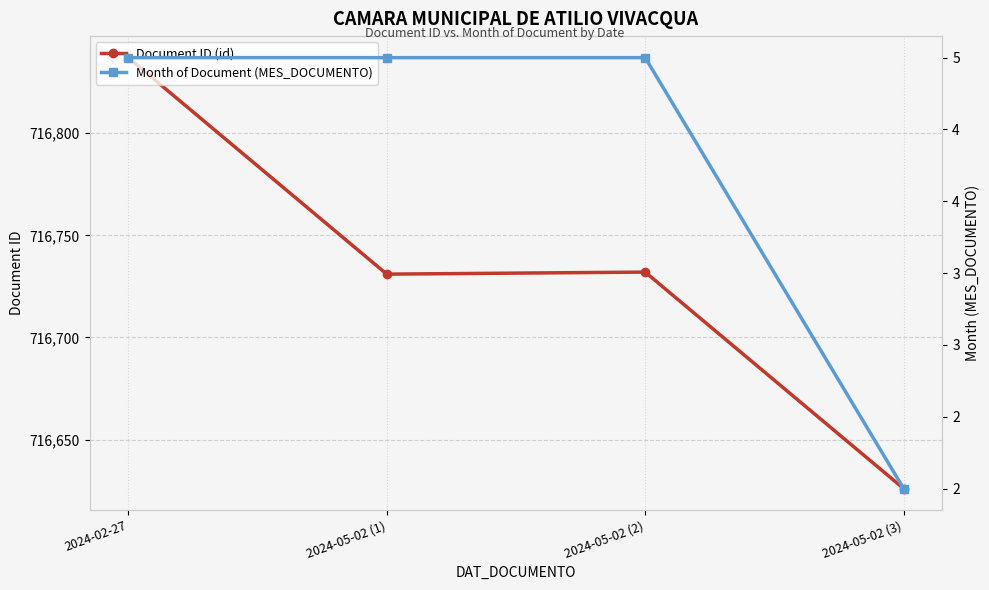

At which label does Month of Document (MES_DOCUMENTO) reach its minimum?

2024-05-02 (3)